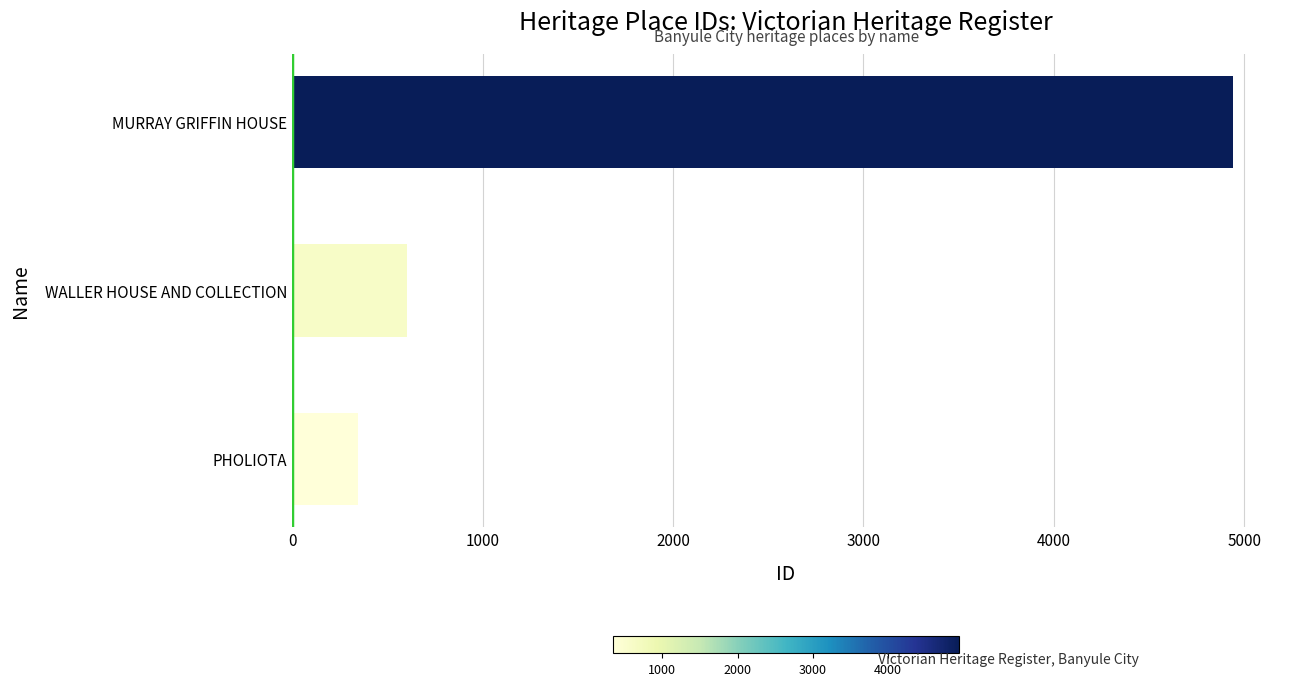

Which label corresponds to the largest value in the chart?

MURRAY GRIFFIN HOUSE